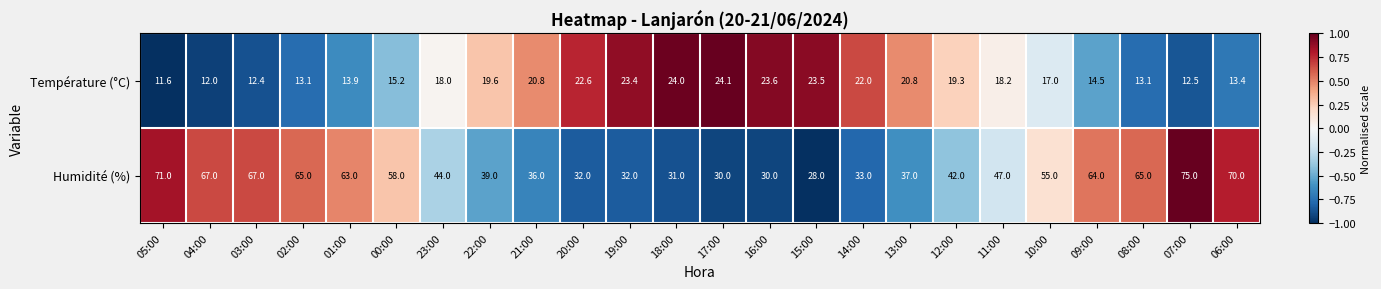

At which category does the chart reach its peak across all series?

07:00